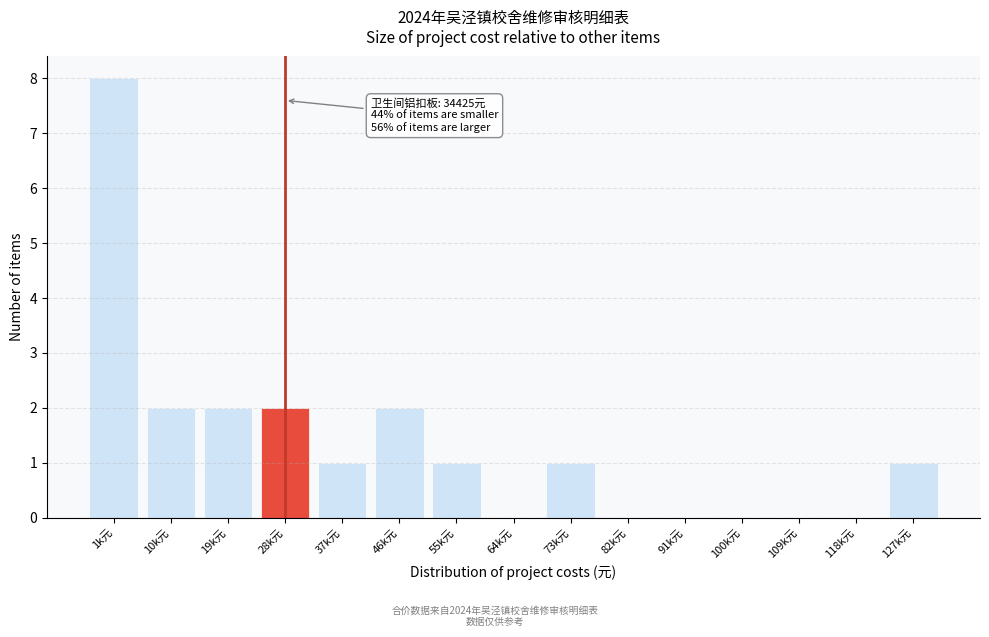

Reading right to left, what are all the values shown in this chart?

127k元=1	118k元=0	109k元=0	100k元=0	91k元=0	82k元=0	73k元=1	64k元=0	55k元=1	46k元=2	37k元=1	28k元=2	19k元=2	10k元=2	1k元=8